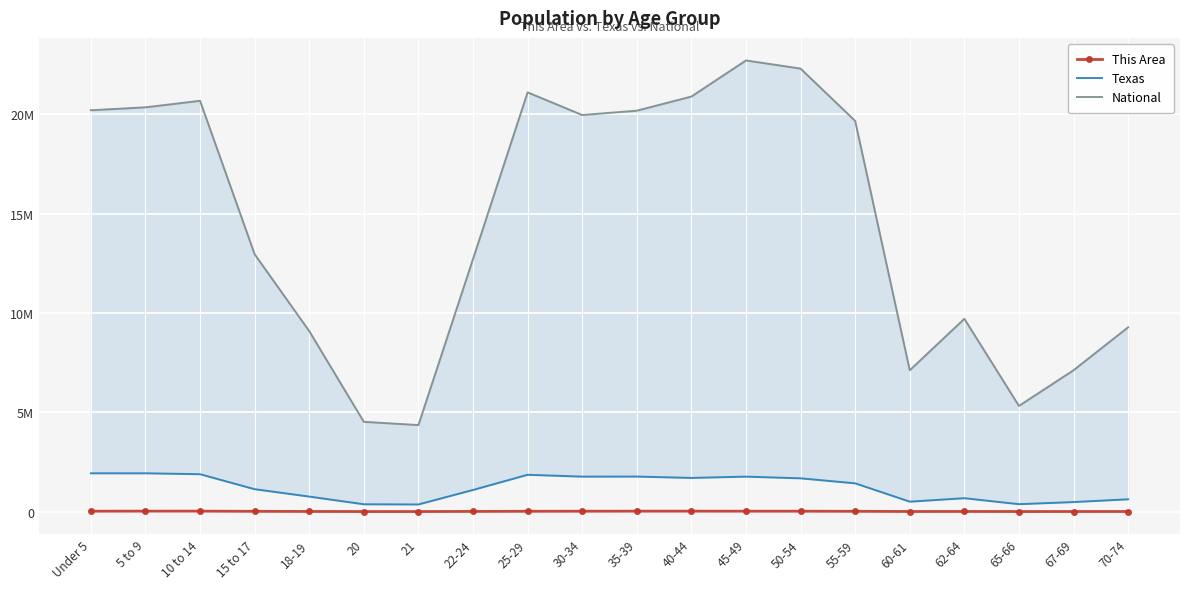

What is the sum of the Texas values at 70-74 and 21?

978171